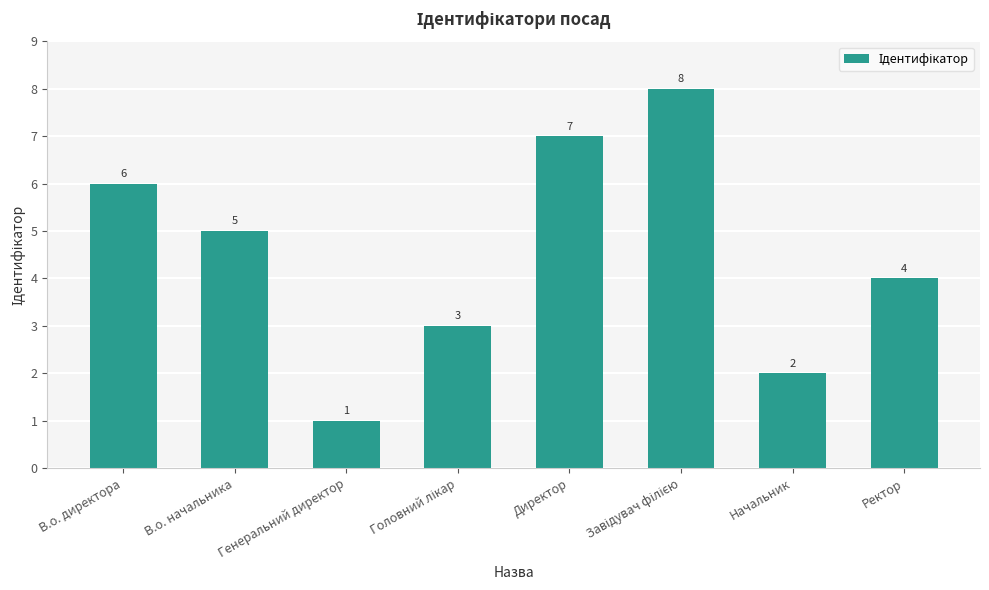

Reading left to right, extract all data points from this chart.

6	5	1	3	7	8	2	4